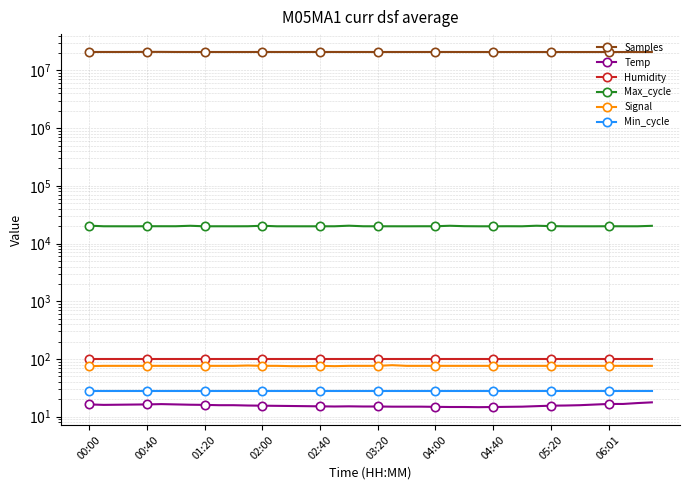

True or false: Temp and Max_cycle intersect in this chart.

False